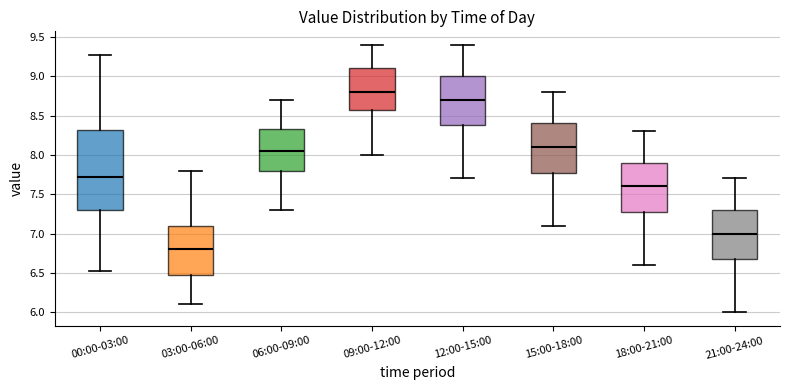

Which box has the lowest median line?

03:00-06:00